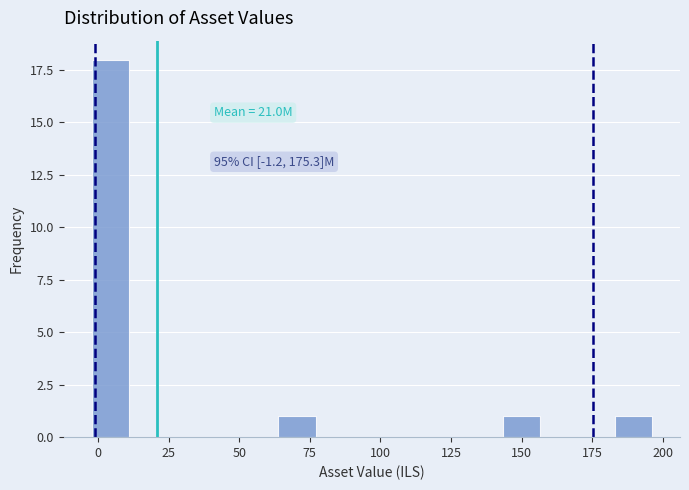

Around what value on the x-axis is the tallest bar? Give the approximate position of its centre, as read against the axis.

5